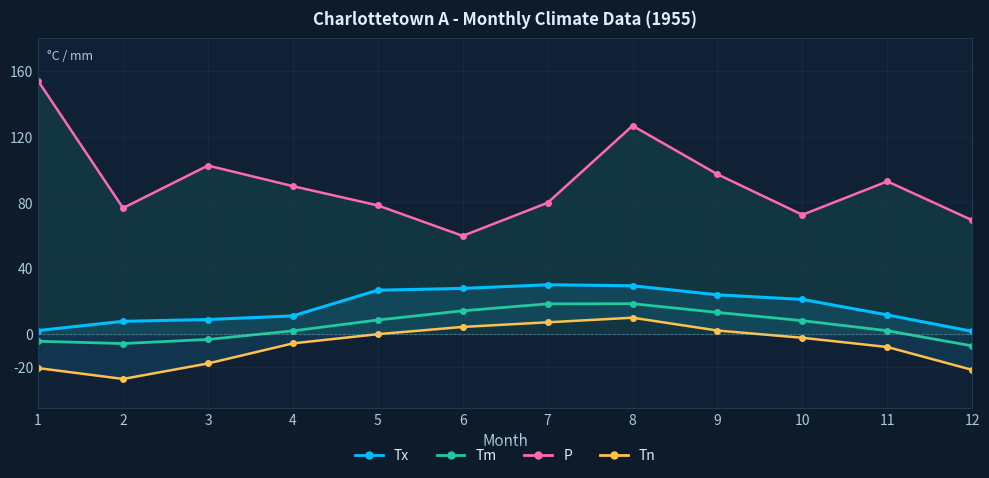

Reading left to right, list all the values displayed in this chart.

Tx: 1=2.2	2=7.8	3=8.9	4=11.1	5=26.7	6=27.8	7=30.0	8=29.4	9=23.9	10=21.1	11=11.7	12=1.7
Tm: 1=-4.3	2=-5.7	3=-3.2	4=2.0	5=8.6	6=14.2	7=18.4	8=18.5	9=13.2	10=8.2	11=2.1	12=-7.1
P: 1=153.8	2=76.6	3=102.4	4=89.9	5=78.2	6=59.7	7=79.8	8=126.6	9=97.1	10=72.5	11=92.8	12=69.2
Tn: 1=-20.6	2=-27.2	3=-17.8	4=-5.6	5=0.0	6=4.4	7=7.2	8=10.0	9=2.2	10=-2.2	11=-7.8	12=-21.7